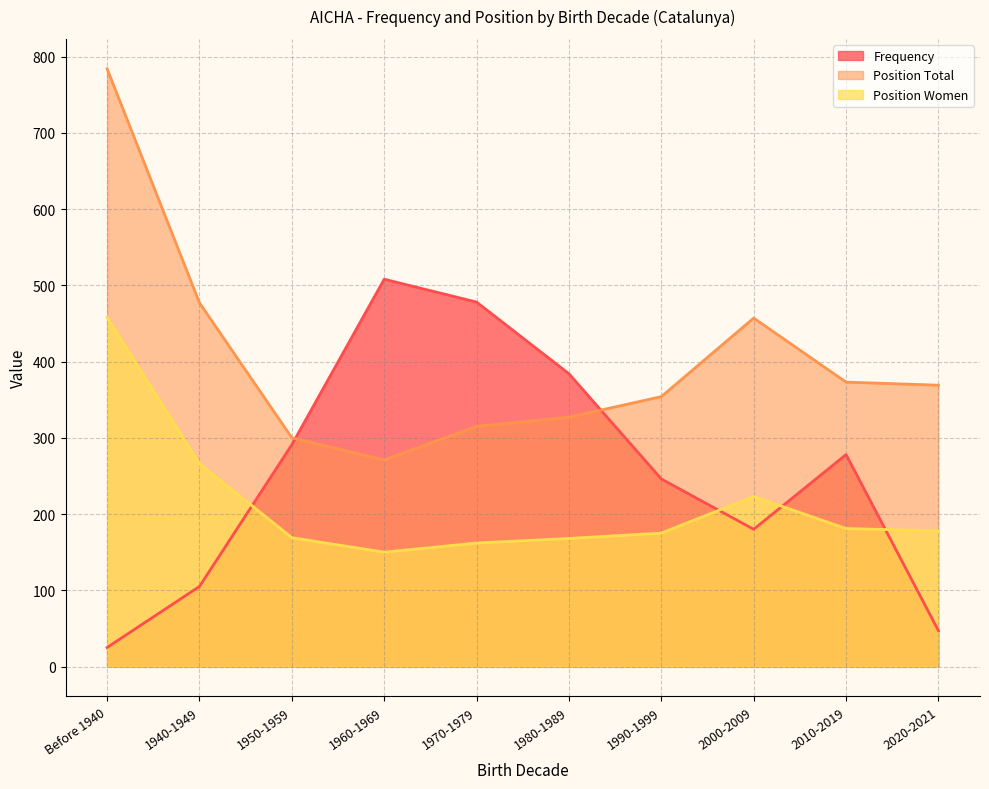

Where is Position Total nearest to the value 527?

1940-1949